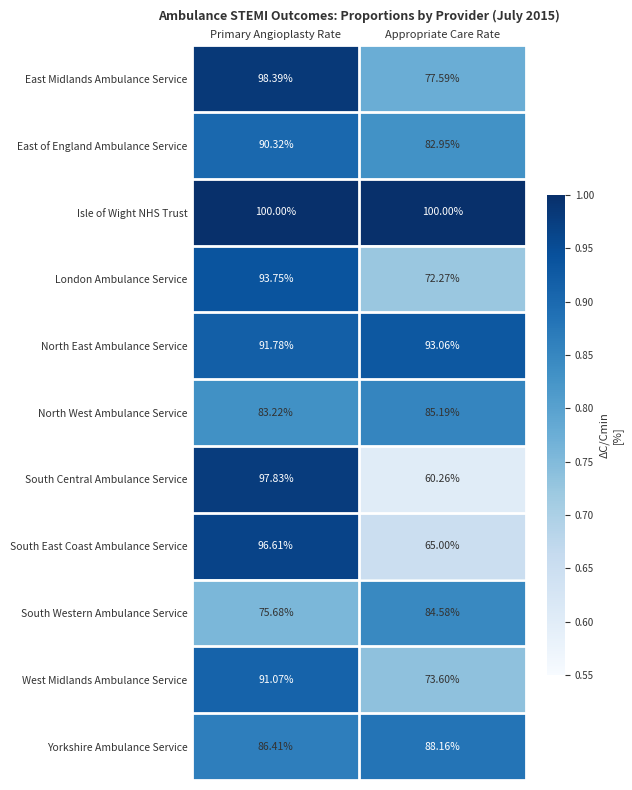

Rank the series at Primary Angioplasty Rate from lowest to highest value.

South Western Ambulance Service, North West Ambulance Service, Yorkshire Ambulance Service, East of England Ambulance Service, West Midlands Ambulance Service, North East Ambulance Service, London Ambulance Service, South East Coast Ambulance Service, South Central Ambulance Service, East Midlands Ambulance Service, Isle of Wight NHS Trust